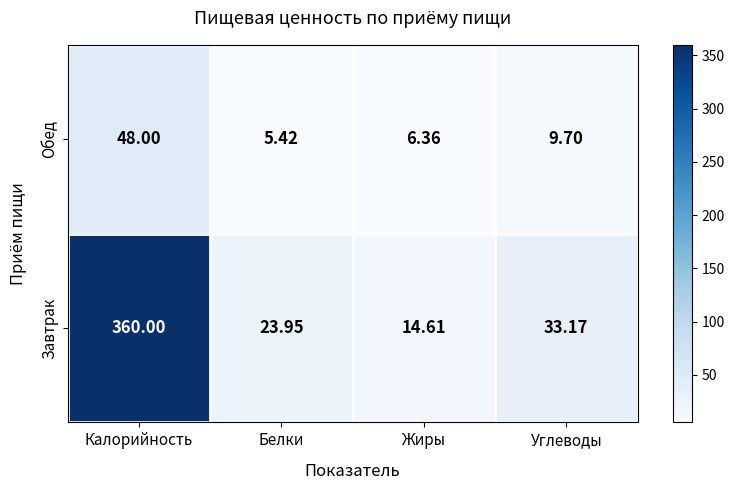

What is the difference between the highest and lowest values at Углеводы?

23.5